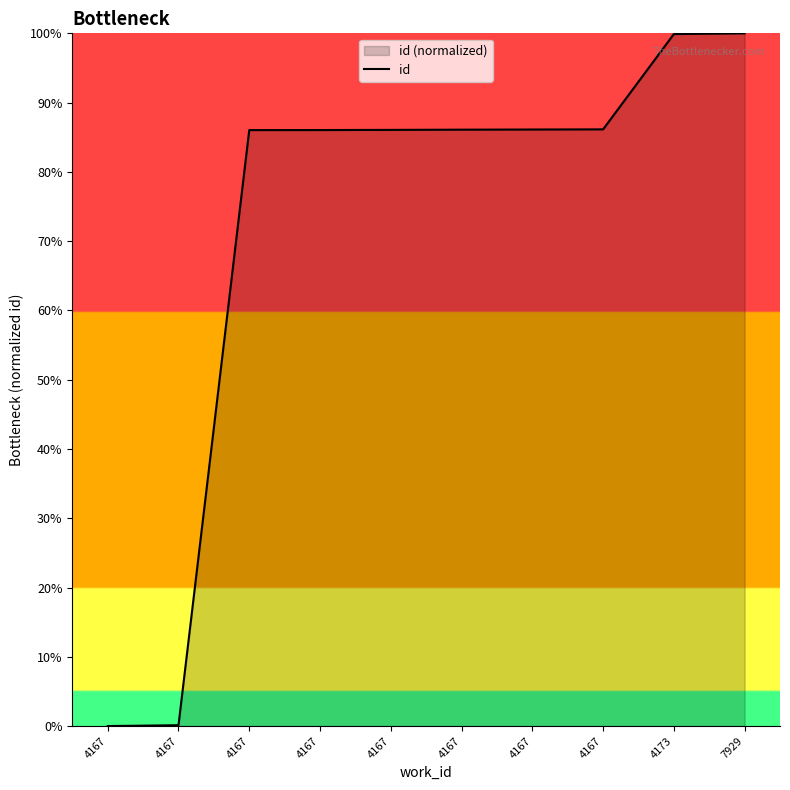

Reading left to right, list all the values displayed in this chart.

4167=0.0	4167=0.1	4167=86.0	4167=86.0	4167=86.1	4167=86.1	4167=86.1	4167=86.1	4173=99.9	7929=100.0